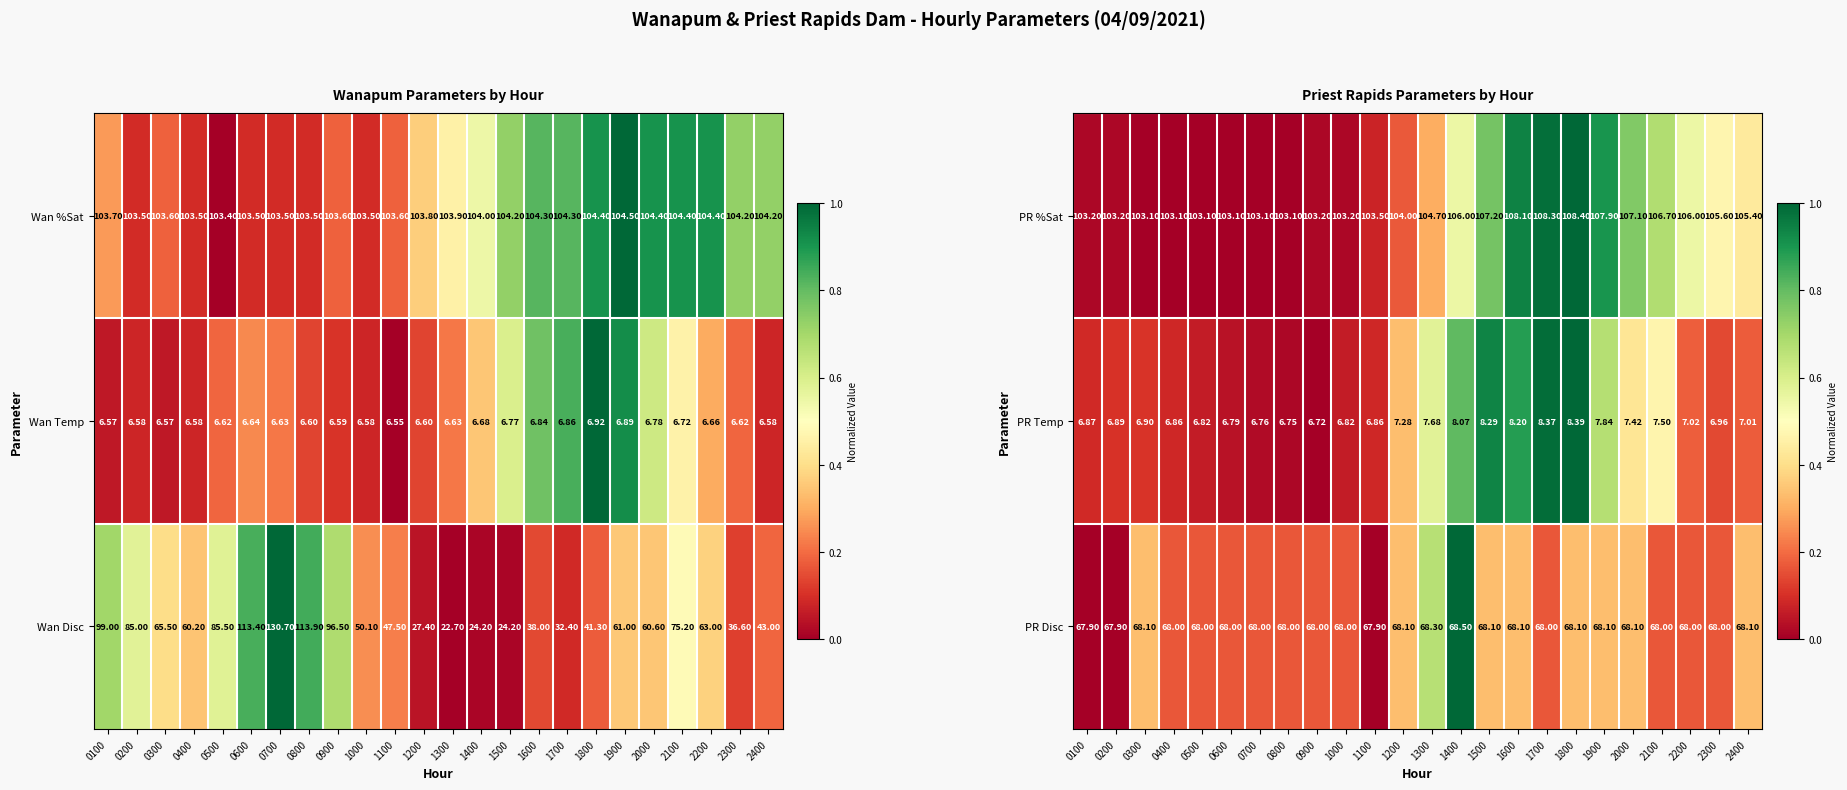

Reading left to right, transcribe all the data shown in this chart.

PR %Sat: 0100=103.2	0200=103.2	0300=103.1	0400=103.1	0500=103.1	0600=103.1	0700=103.1	0800=103.1	0900=103.2	1000=103.2	1100=103.5	1200=104.0	1300=104.7	1400=106.0	1500=107.2	1600=108.1	1700=108.3	1800=108.4	1900=107.9	2000=107.1	2100=106.7	2200=106.0	2300=105.6	2400=105.4
PR Temp: 0100=6.9	0200=6.9	0300=6.9	0400=6.9	0500=6.8	0600=6.8	0700=6.8	0800=6.8	0900=6.7	1000=6.8	1100=6.9	1200=7.3	1300=7.7	1400=8.1	1500=8.3	1600=8.2	1700=8.4	1800=8.4	1900=7.8	2000=7.4	2100=7.5	2200=7.0	2300=7.0	2400=7.0
PR Disc: 0100=67.9	0200=67.9	0300=68.1	0400=68.0	0500=68.0	0600=68.0	0700=68.0	0800=68.0	0900=68.0	1000=68.0	1100=67.9	1200=68.1	1300=68.3	1400=68.5	1500=68.1	1600=68.1	1700=68.0	1800=68.1	1900=68.1	2000=68.1	2100=68.0	2200=68.0	2300=68.0	2400=68.1